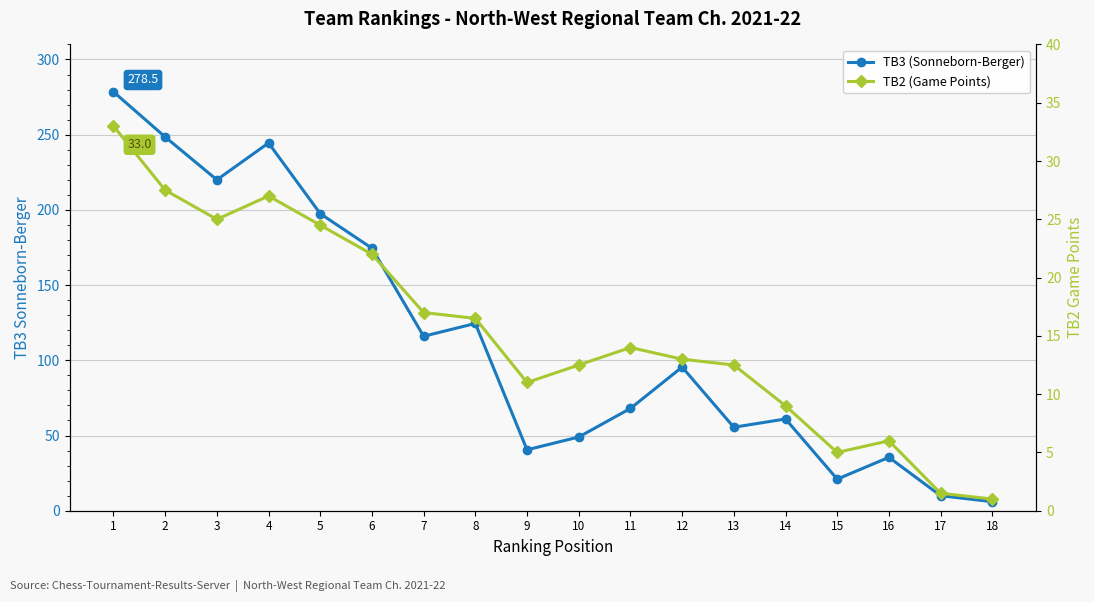

What are all the series names shown in the legend?

TB3 (Sonneborn-Berger), TB2 (Game Points)